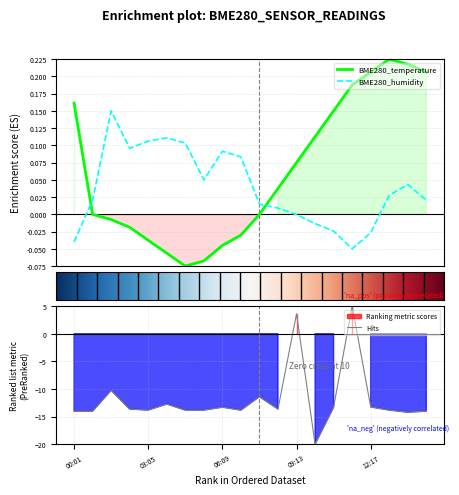

What is the label of the 17th point from the left?

12:17